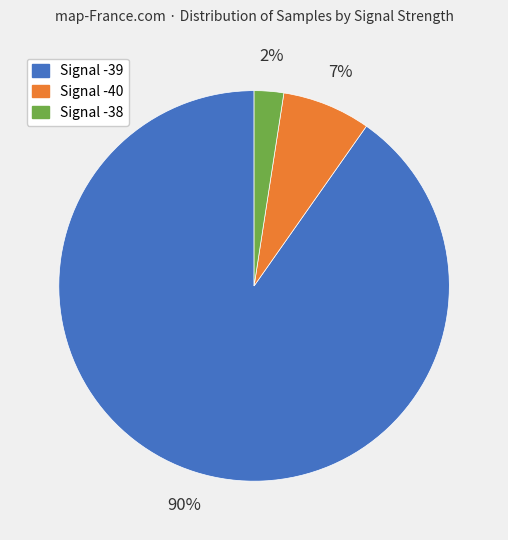

To the nearest percent, what percentage of the pie is Signal -40?

7%